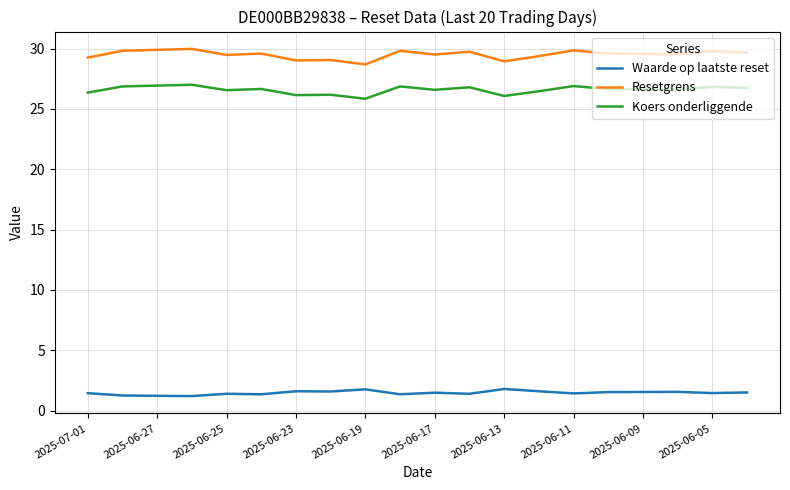

Which series has the widest spread of values?

Resetgrens